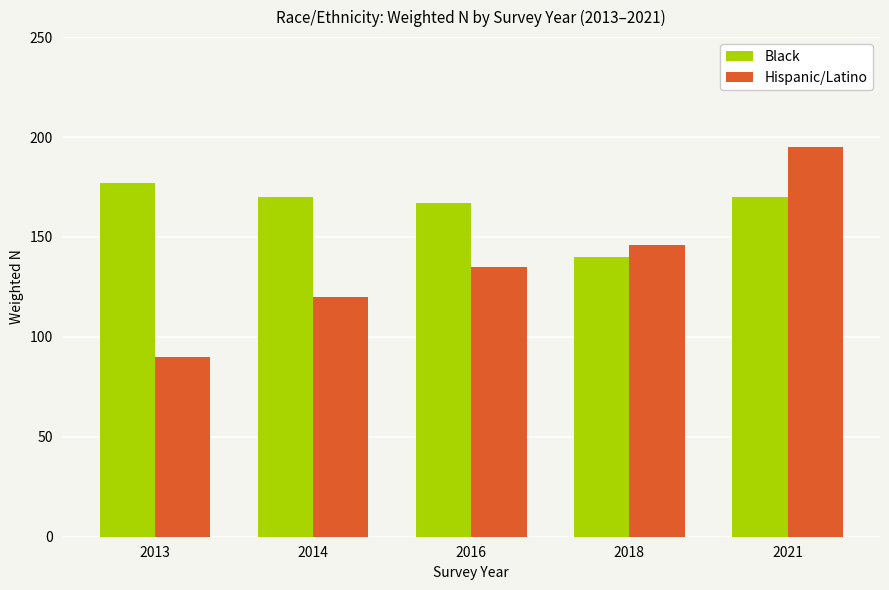

Which category has the lowest value across all series?

2013